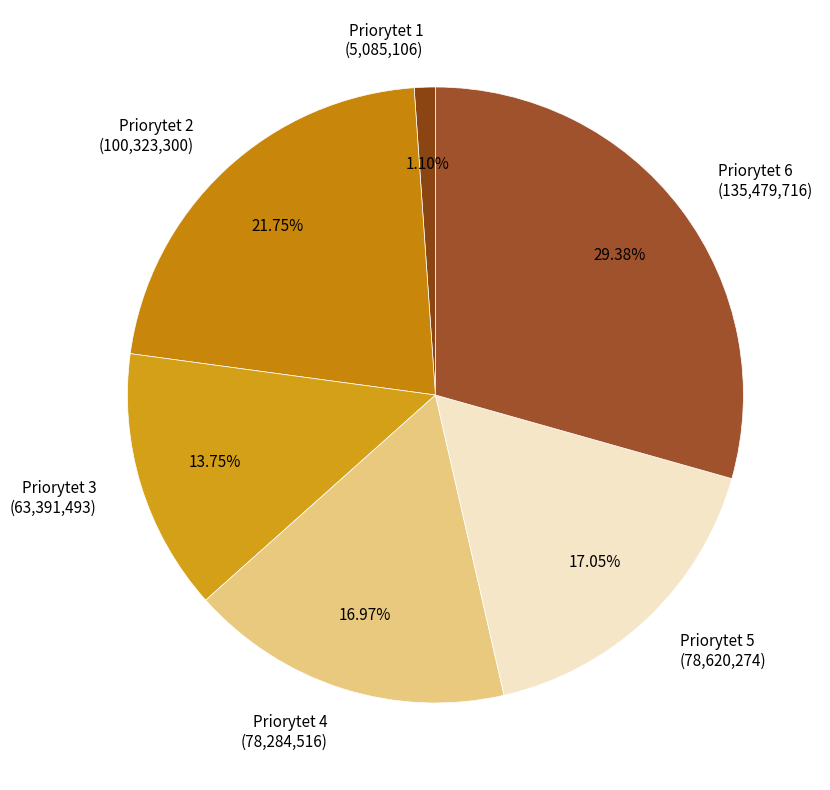

Is the sum of Priorytet 3 and Priorytet 6 greater than half?

No